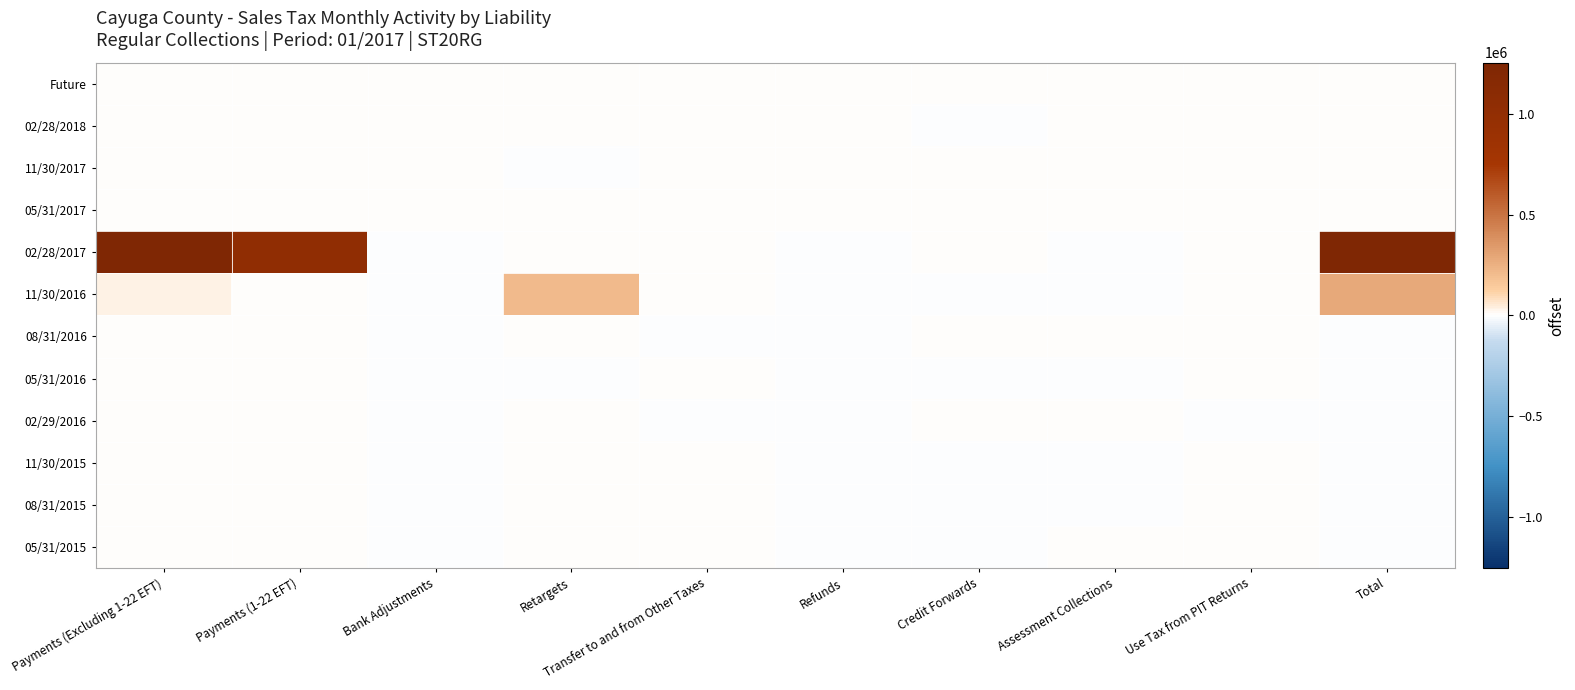

Which series has the widest spread of values?

02/28/2017